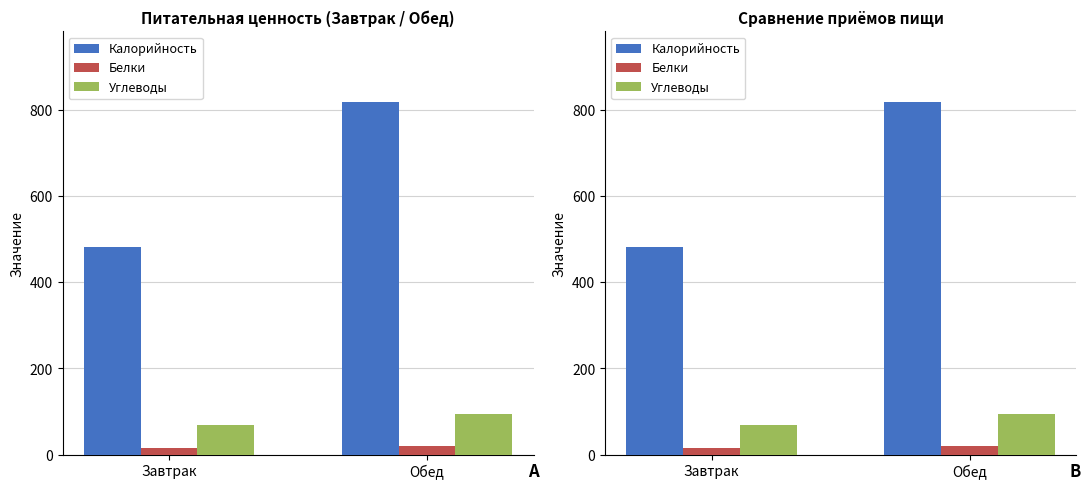

At Обед, list the series in order from largest to smallest.

Калорийность, Углеводы, Белки